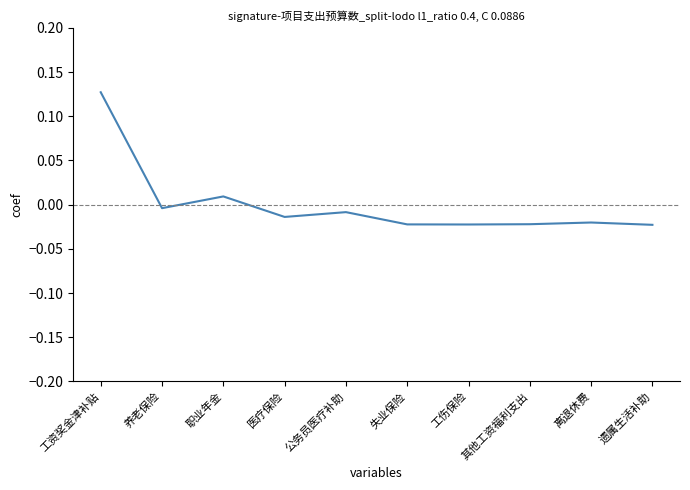

True or false: the data has more than 0 interior local peaks.

True